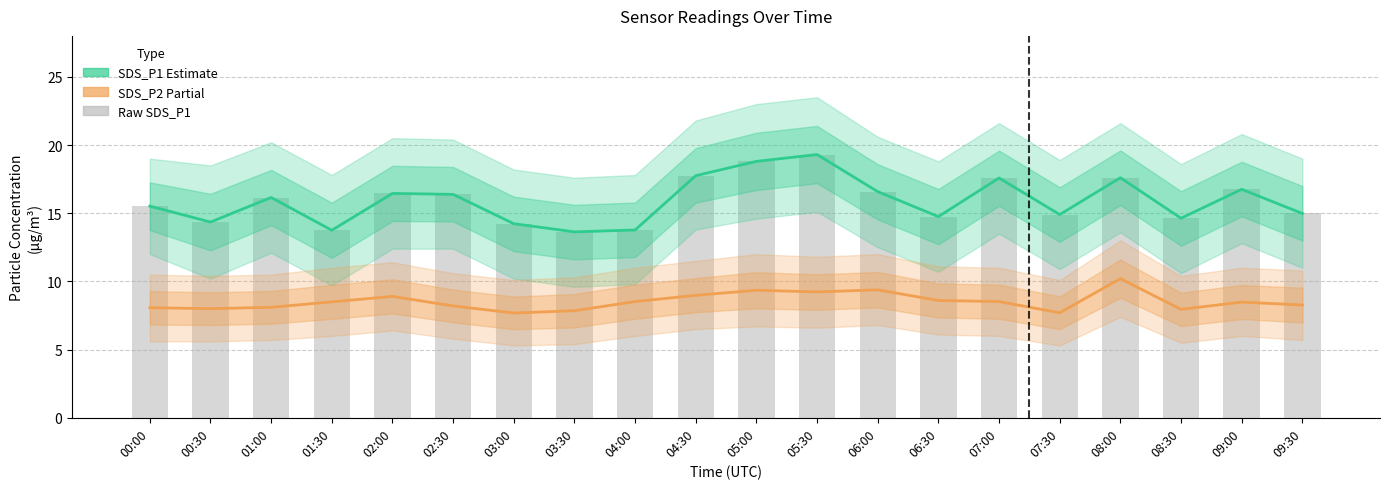

Count the number of categories in the chart.

20